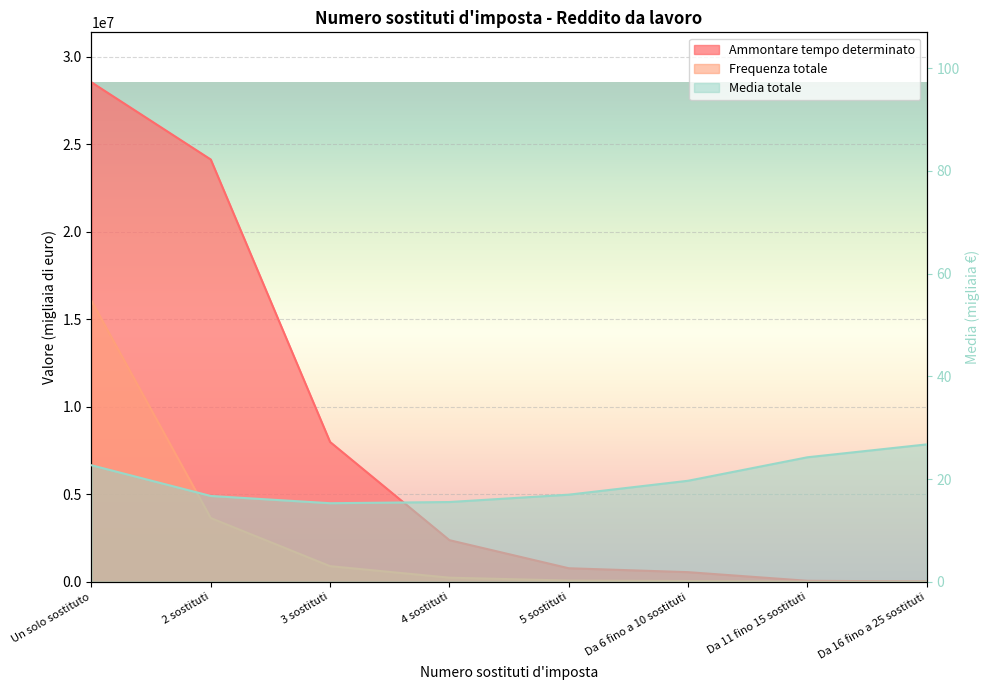

At which category is the sum across all series the highest?

Un solo sostituto